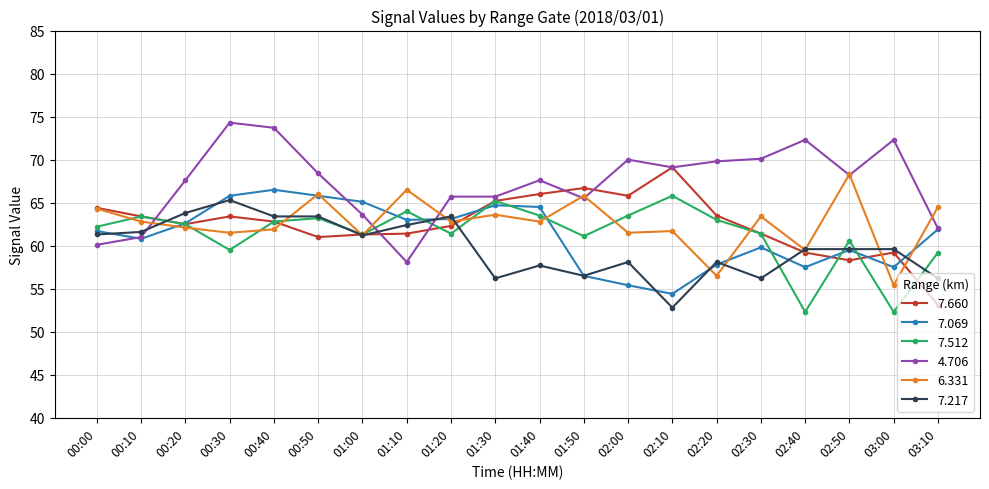

How many data points does each series have?

20